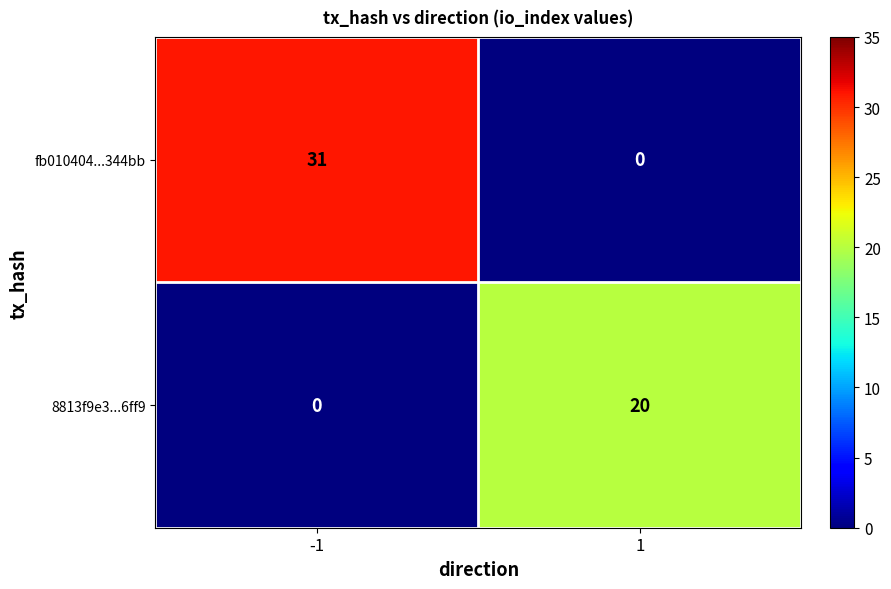

Is it true that fb010404...344bb equals -16 at 1?

False